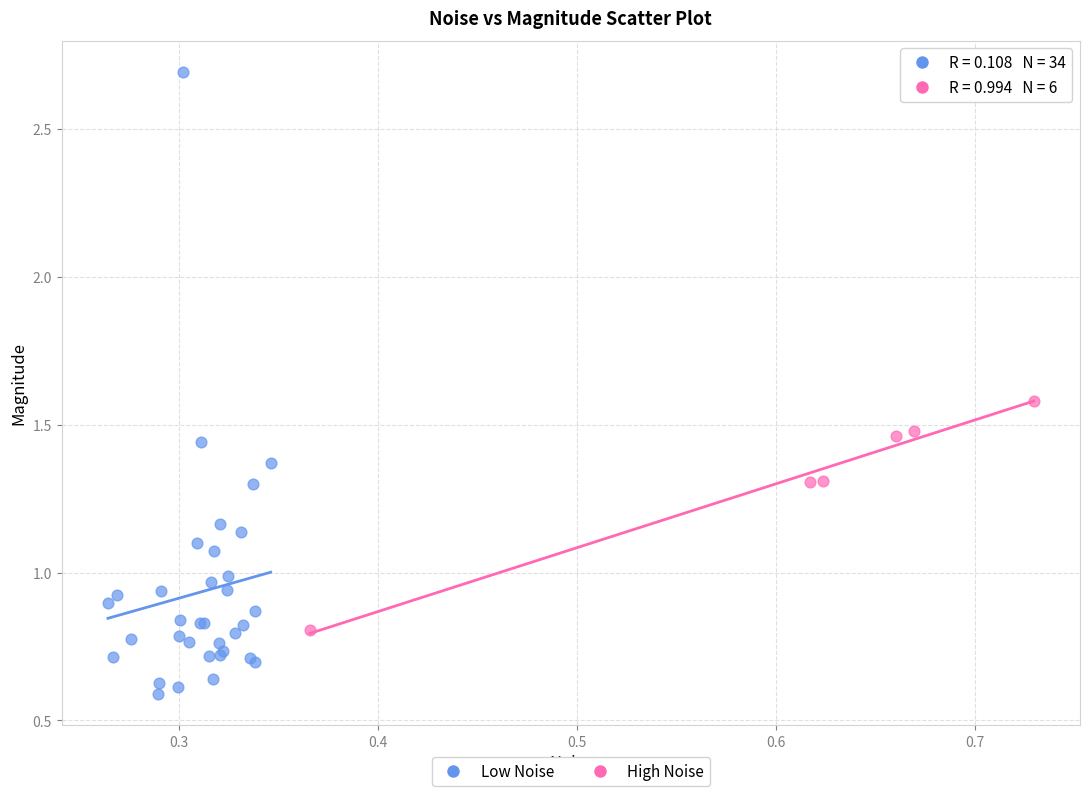

Which series contains the highest Y value?

Low Noise